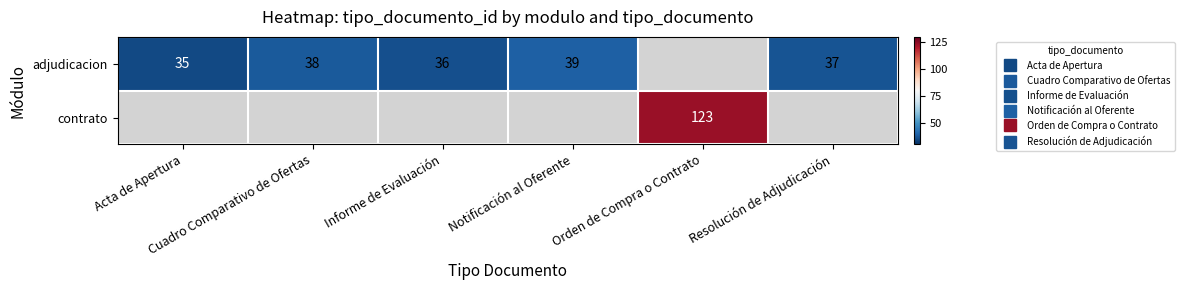

Where does the adjudicacion series first go above 38?

Notificación al Oferente